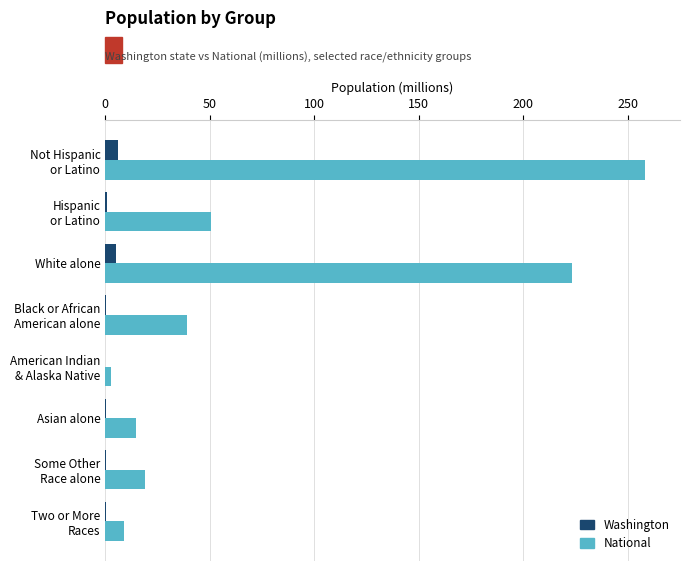

What is the sum of all Washington values?

13.4